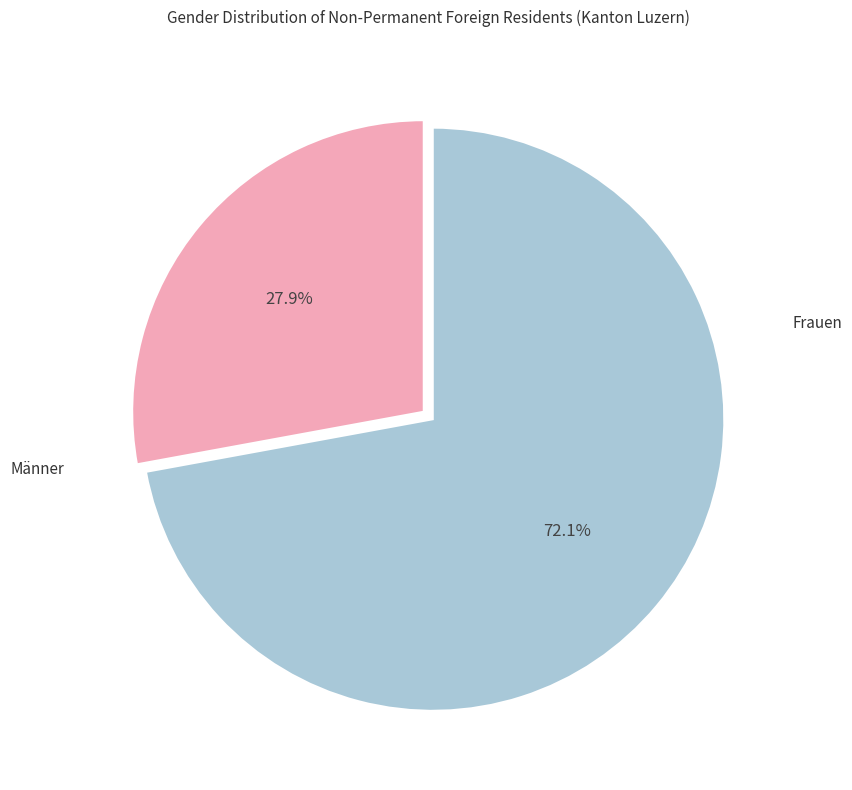

Is it true that Männer is 81% of the pie?

False